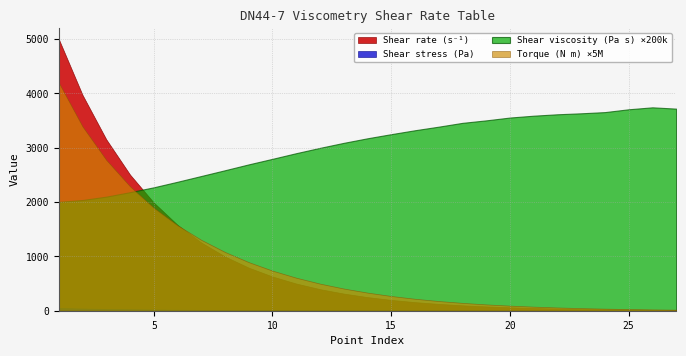

Does the chart have visible grid lines?

Yes